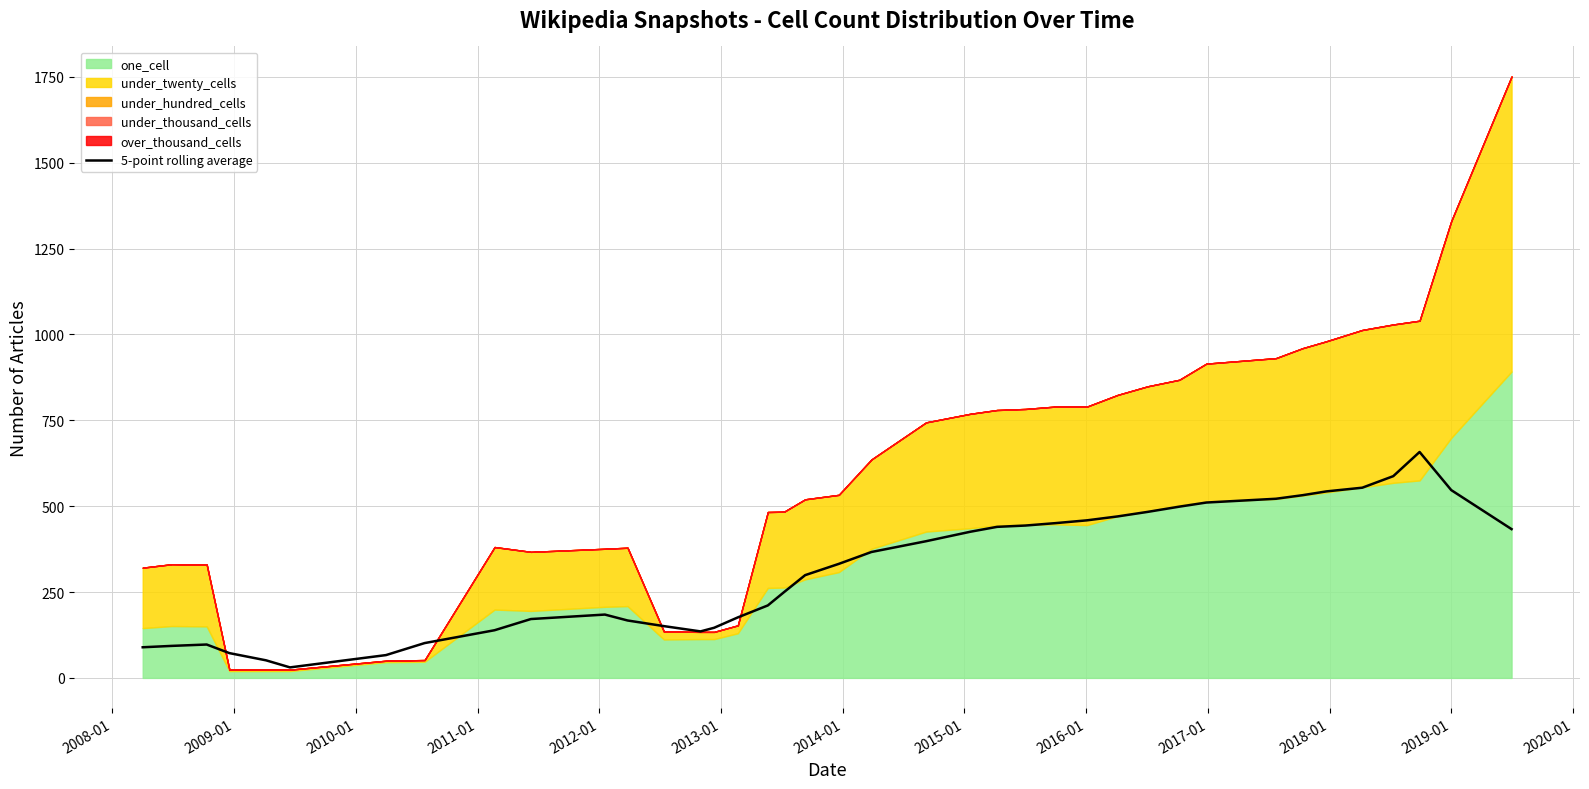

How many data points are less than 332?

19